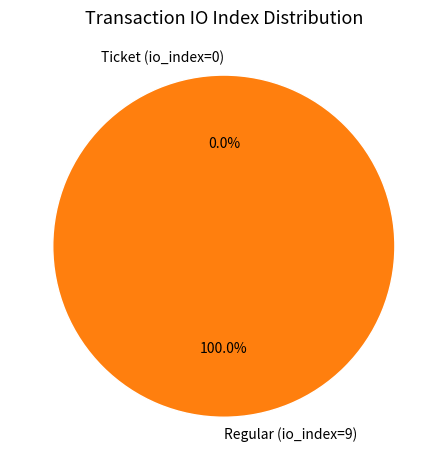

True or false: Regular (io_index=9) accounts for 87% of the total.

False